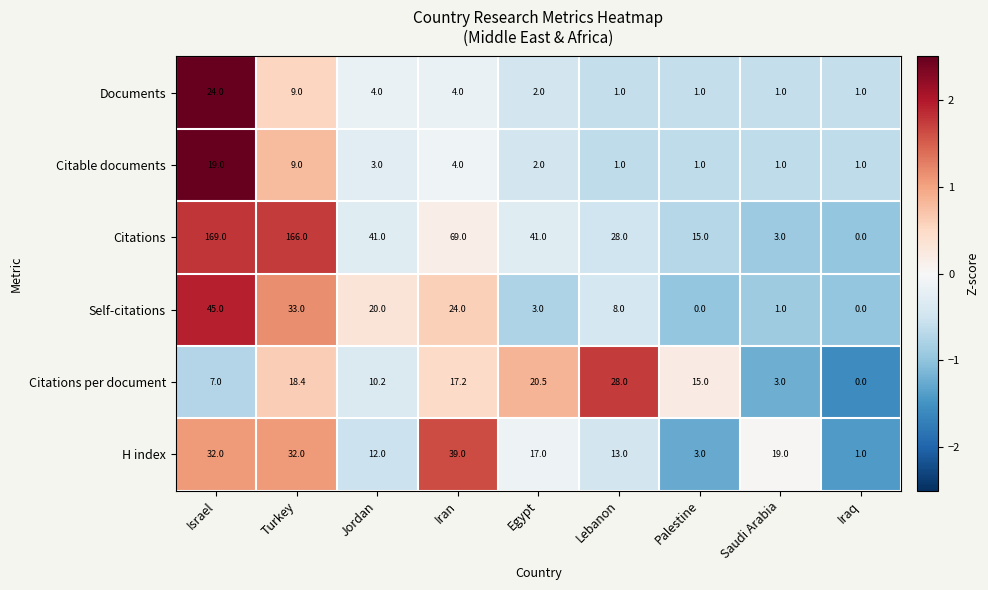

Which label corresponds to the largest value in the chart?

Israel